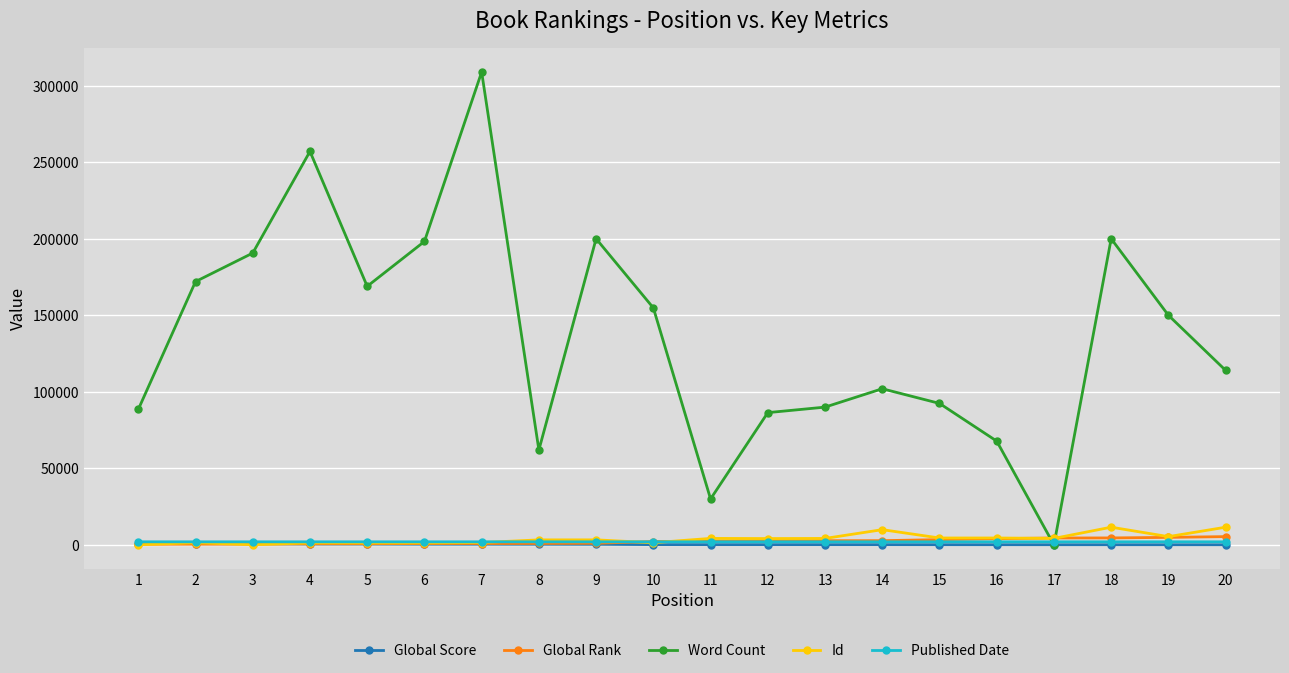

What are all the series names shown in the legend?

Global Score, Global Rank, Word Count, Id, Published Date